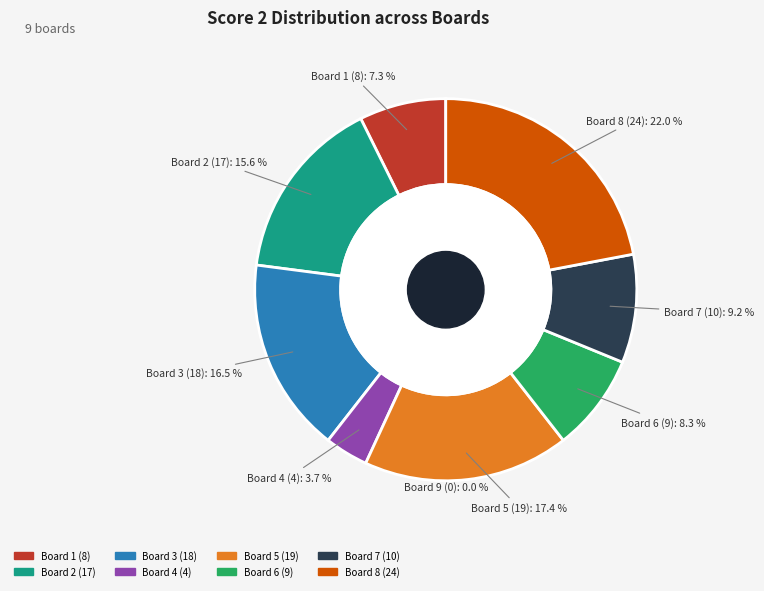

To the nearest percent, what portion does Board 3 represent?

17%